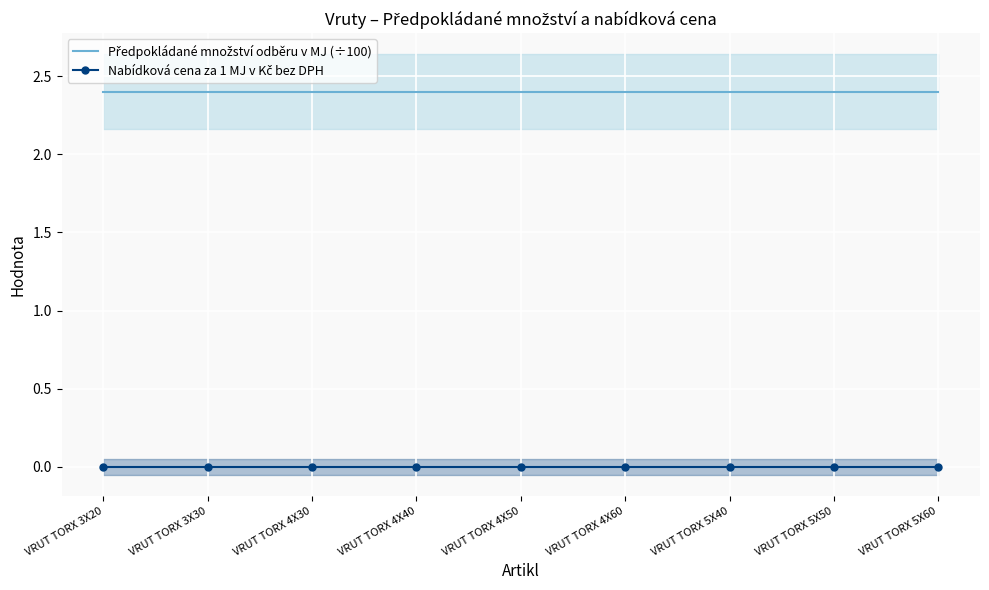

The value of Předpokládané množství odběru v MJ (÷100) at VRUT TORX 3X20 is 4.2. True or false?

False